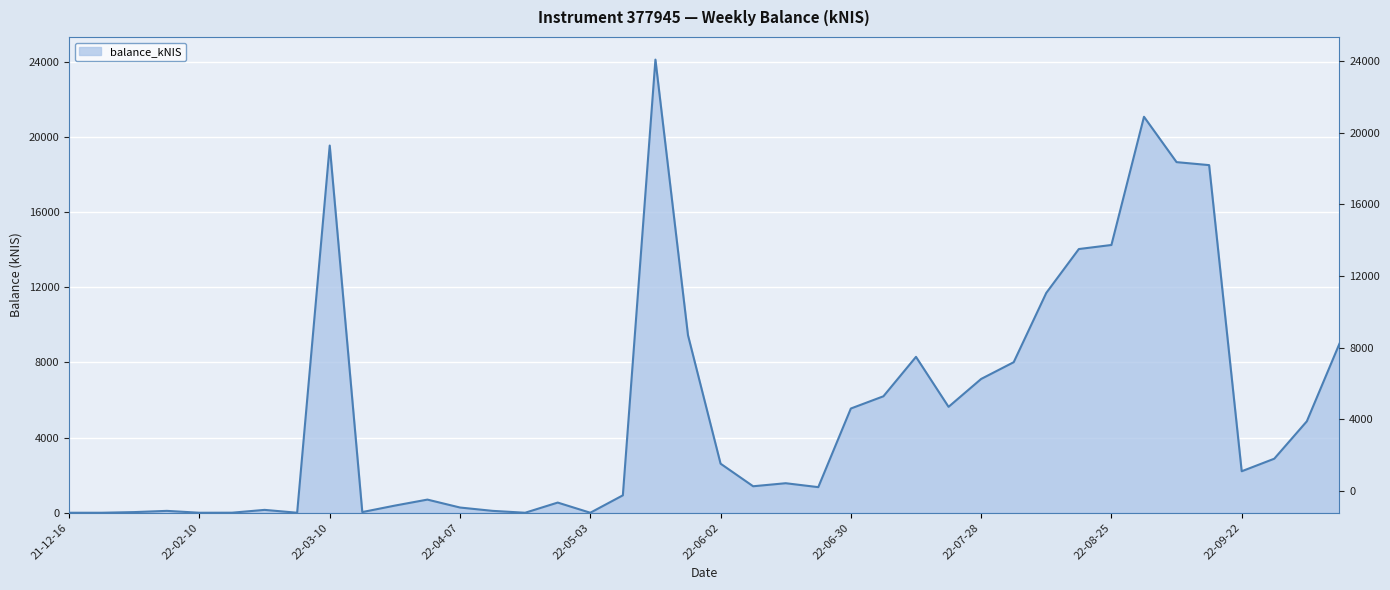

Where is the first local minimum?

22-02-10